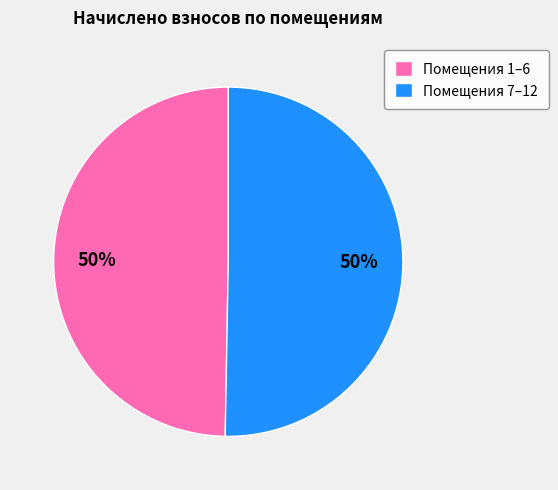

Approximately how many times larger is the value at Помещения 1–6 compared to Помещения 7–12?

1.0